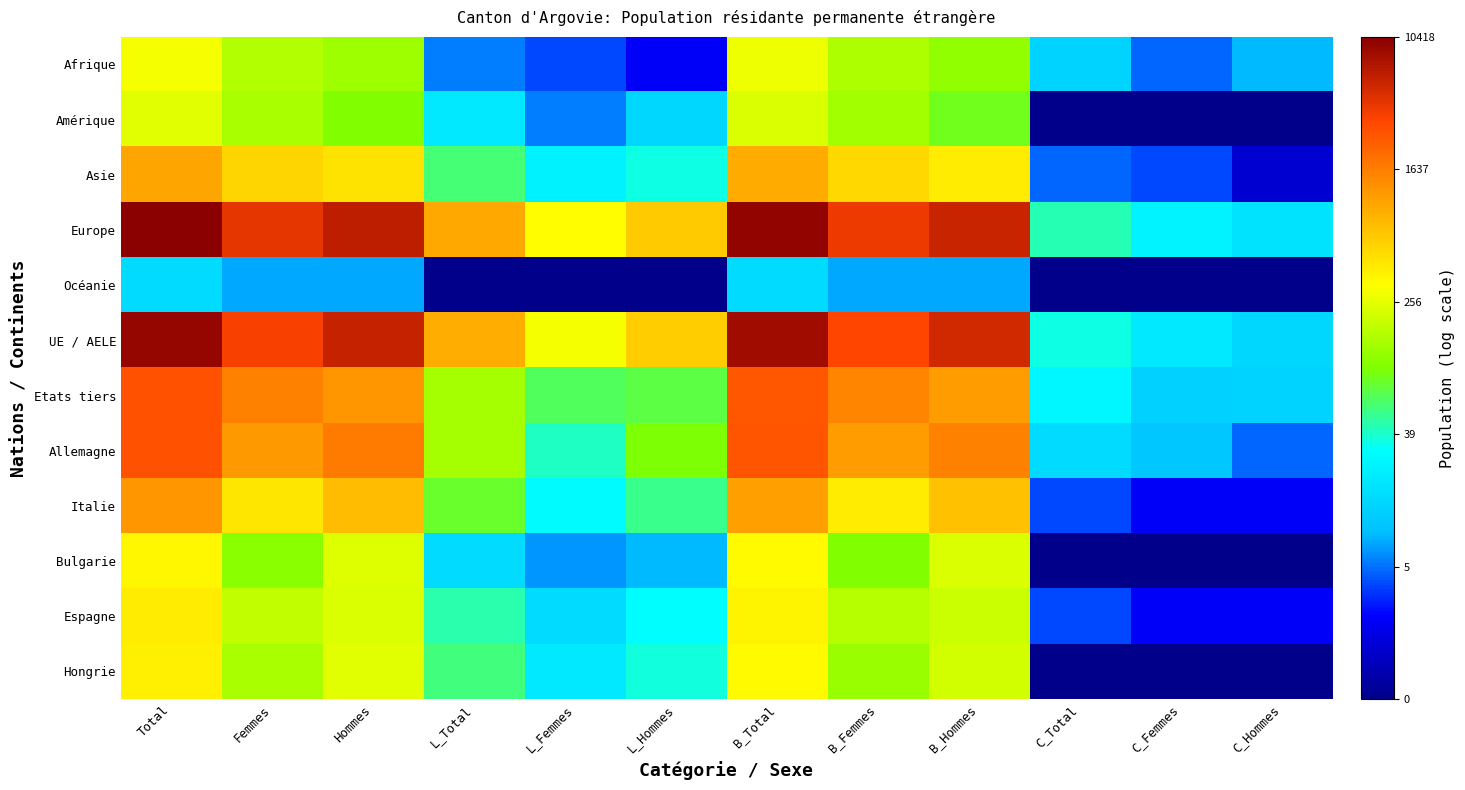

At how many categories does at least one series exceed 3?

11